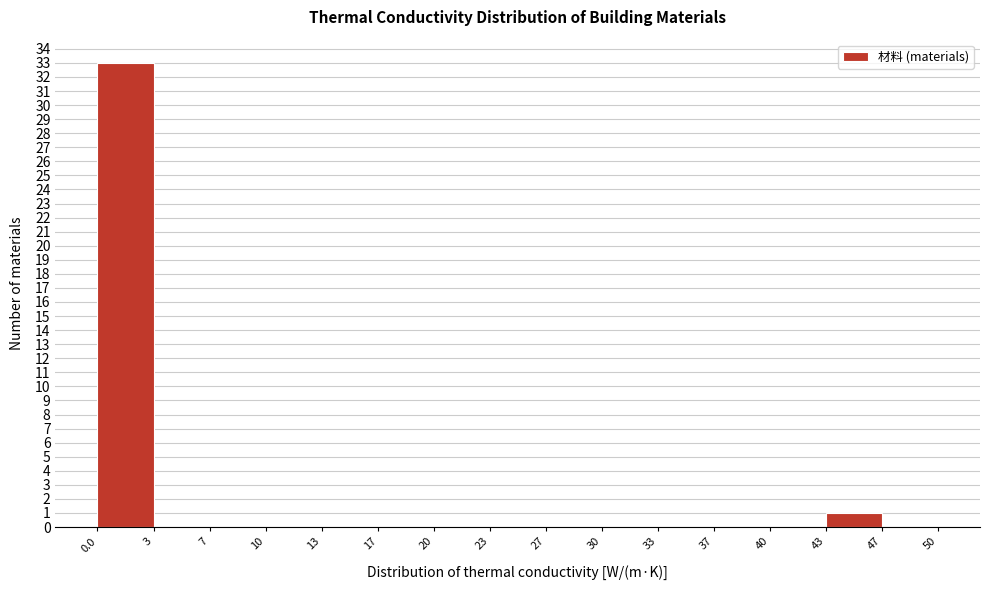

Reading left to right, transcribe this chart: for each bar, give the range it covers on the x-axis and its height. The values are not printed on the chart, so give them approximately, as read against the axis.

0.0 to 3: 33
3 to 7: 0
7 to 10: 0
10 to 13: 0
13 to 17: 0
17 to 20: 0
20 to 23: 0
23 to 27: 0
27 to 30: 0
30 to 33: 0
33 to 37: 0
37 to 40: 0
40 to 43: 0
43 to 47: 1
47 to 50: 0